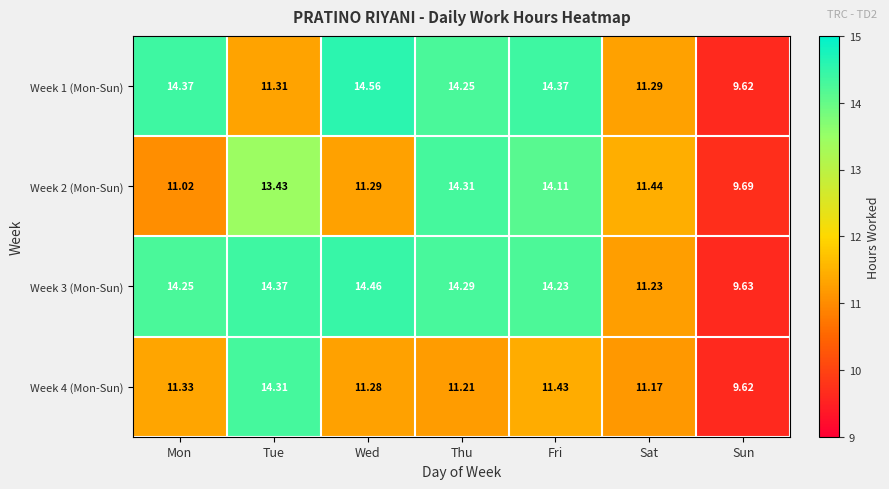

At which category is the sum across all series the highest?

Fri